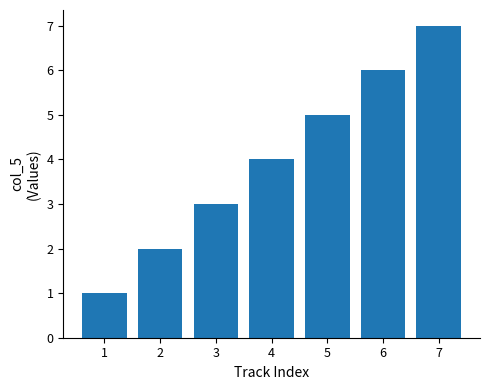

List the labels in order of value, smallest first.

1, 2, 3, 4, 5, 6, 7